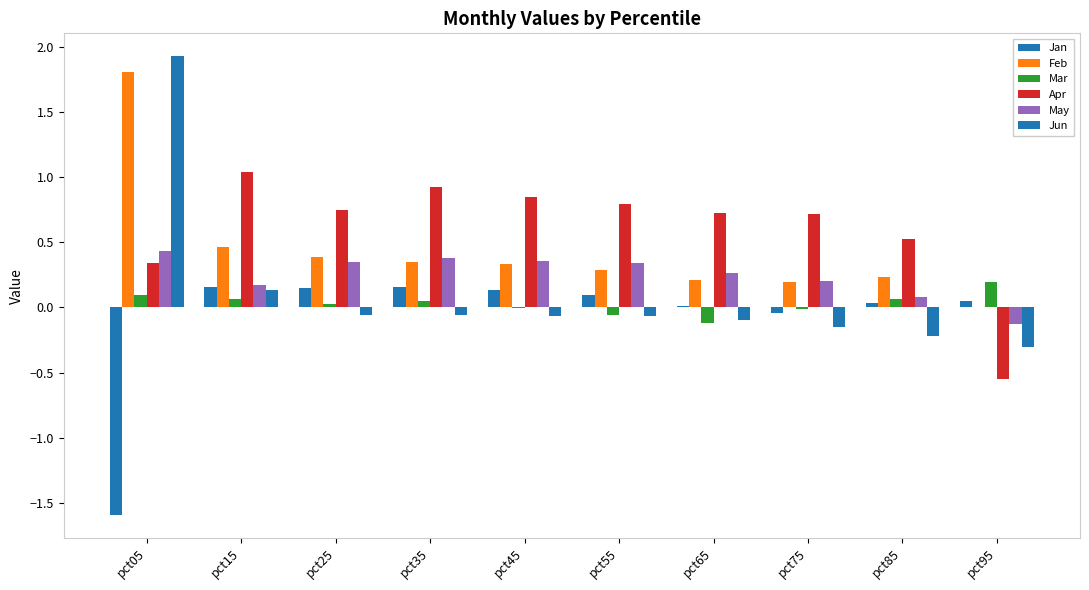

Reading left to right, list all the values displayed in this chart.

Jan: -1.6	0.2	0.1	0.2	0.1	0.1	0.0	-0.0	0.0	0.0
Feb: 1.8	0.5	0.4	0.4	0.3	0.3	0.2	0.2	0.2	-0.0
Mar: 0.1	0.1	0.0	0.1	-0.0	-0.1	-0.1	-0.0	0.1	0.2
Apr: 0.3	1.0	0.7	0.9	0.8	0.8	0.7	0.7	0.5	-0.5
May: 0.4	0.2	0.4	0.4	0.4	0.3	0.3	0.2	0.1	-0.1
Jun: 1.9	0.1	-0.1	-0.1	-0.1	-0.1	-0.1	-0.2	-0.2	-0.3